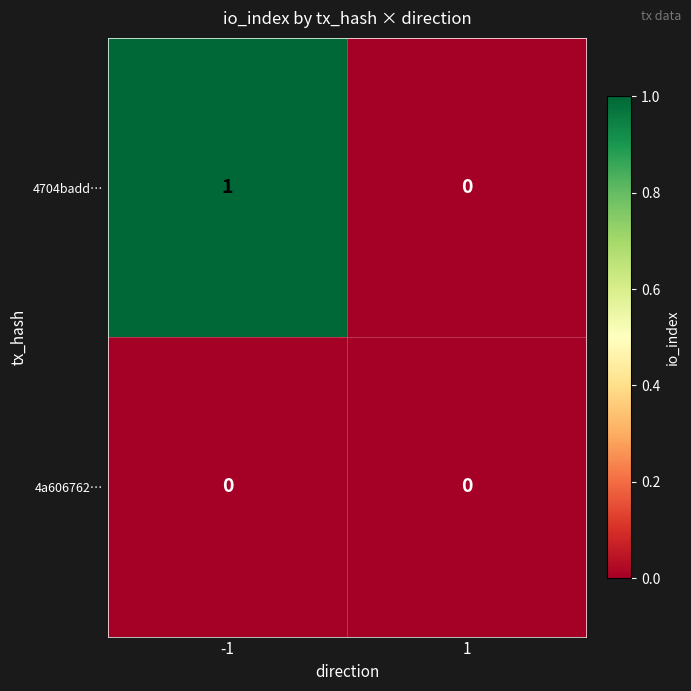

Reading left to right, transcribe all the data shown in this chart.

4704badd…: -1=1	1=0
4a606762…: -1=0	1=0